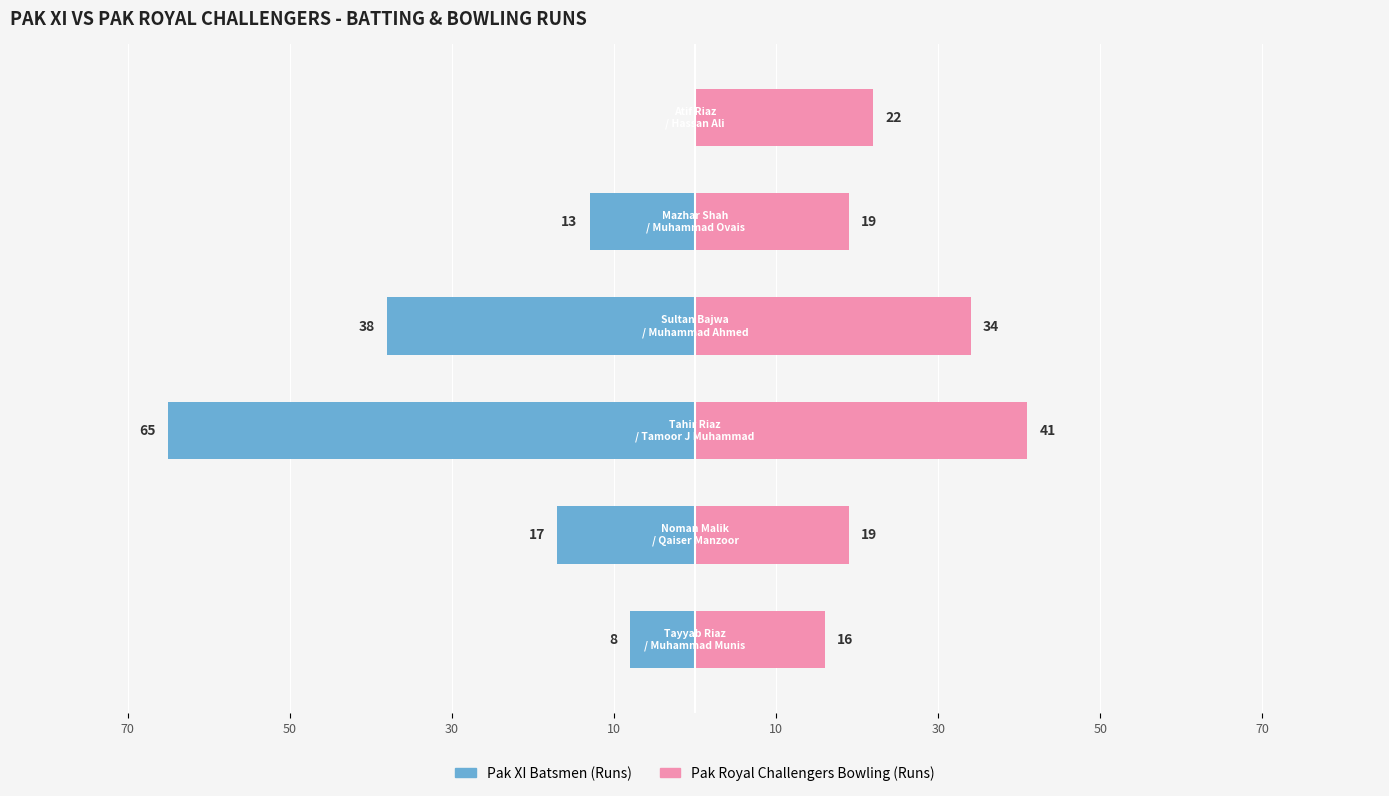

Reading right to left, list all the values displayed in this chart.

Pak XI Batsmen: 0	-13	-38	-65	-17	-8
Pak Royal Challengers Bowling: 22	19	34	41	19	16